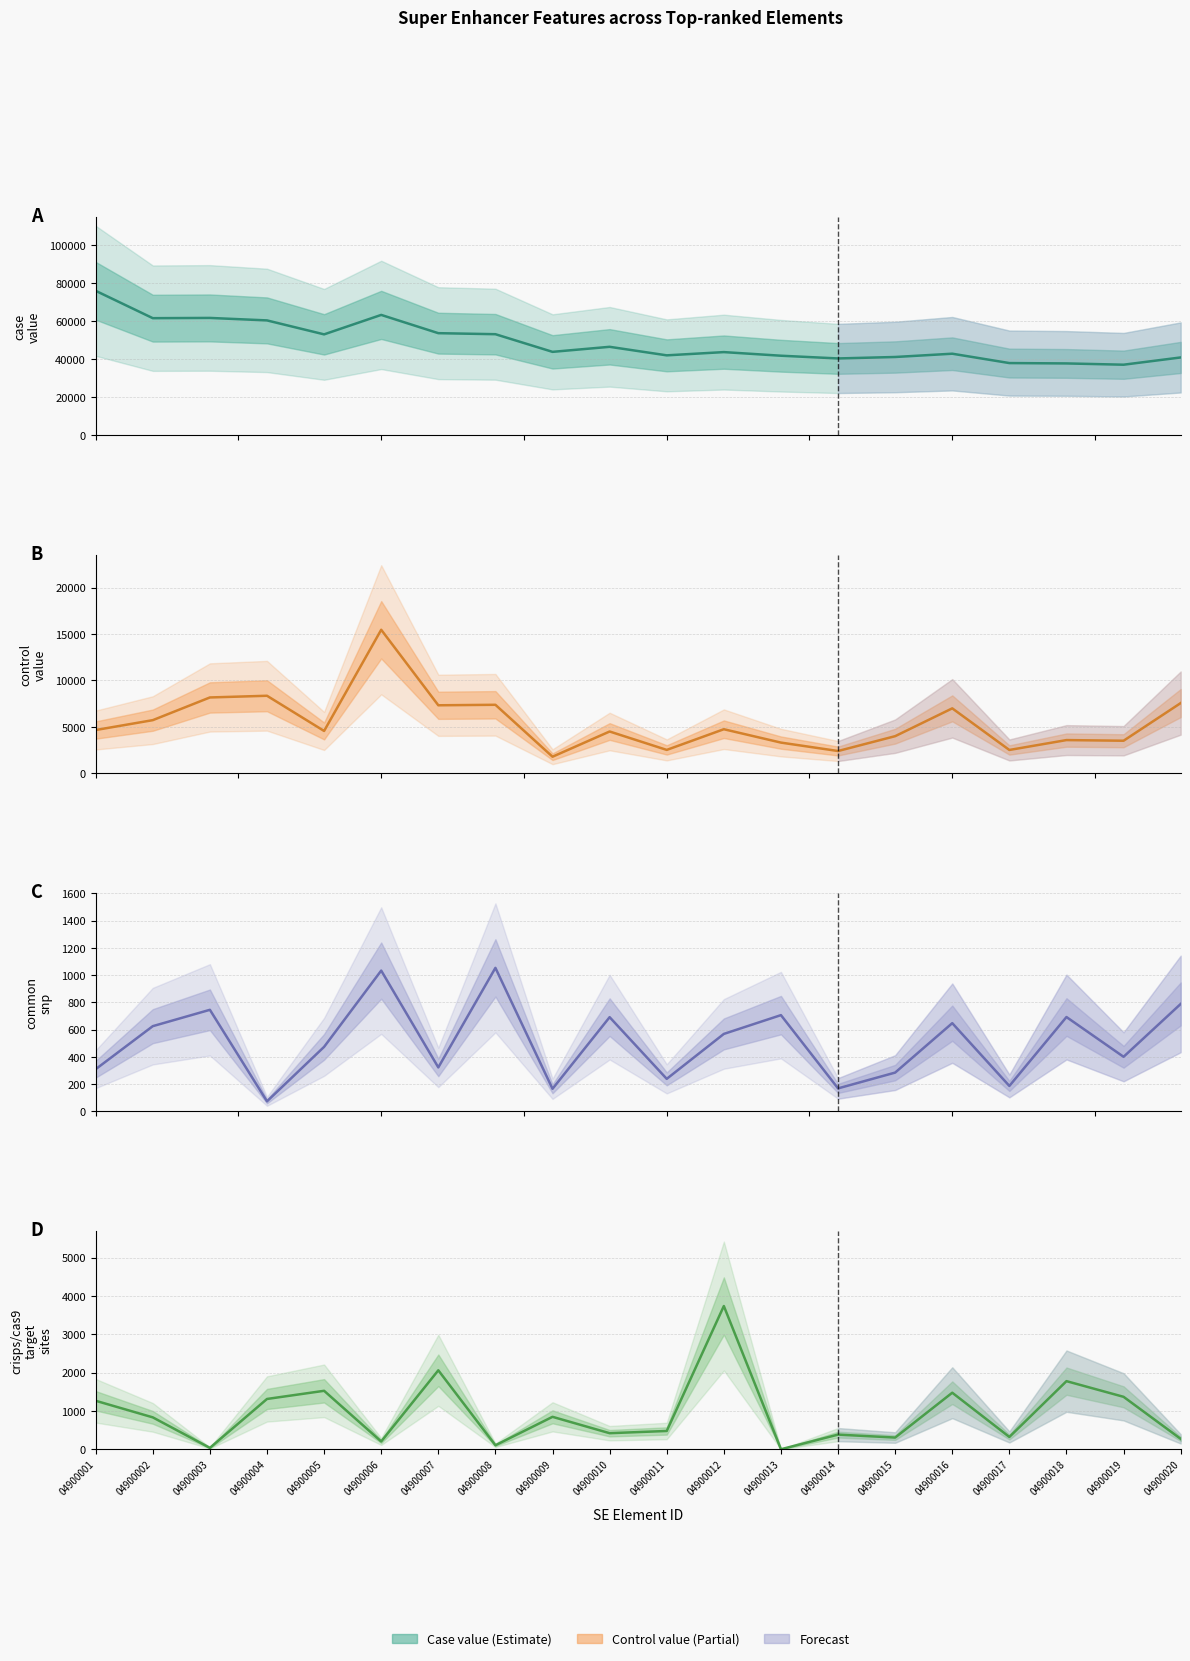

What is the value of the control value point at the 18th from the left?

3575.7